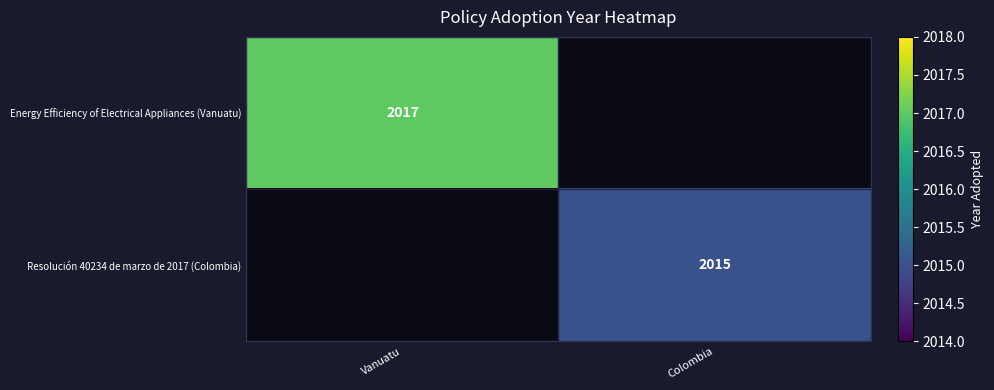

Is the value of Energy Efficiency of Electrical Appliances (Vanuatu) at Vanuatu greater than the value of Resolución 40234 de marzo de 2017 (Colombia) at Colombia?

Yes